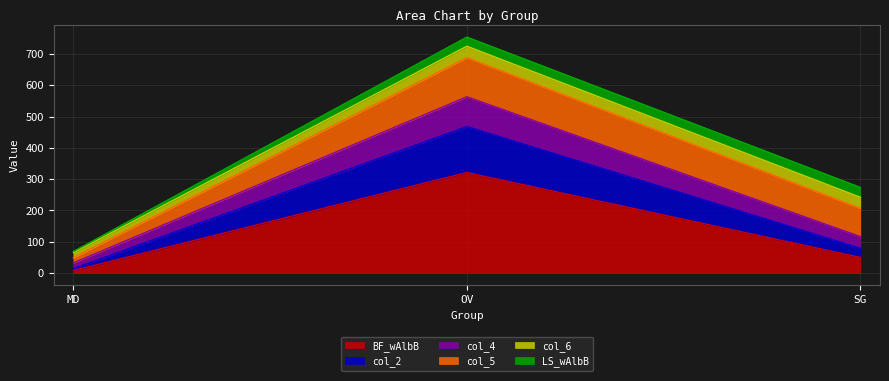

Which category has the lowest value across all series?

MD